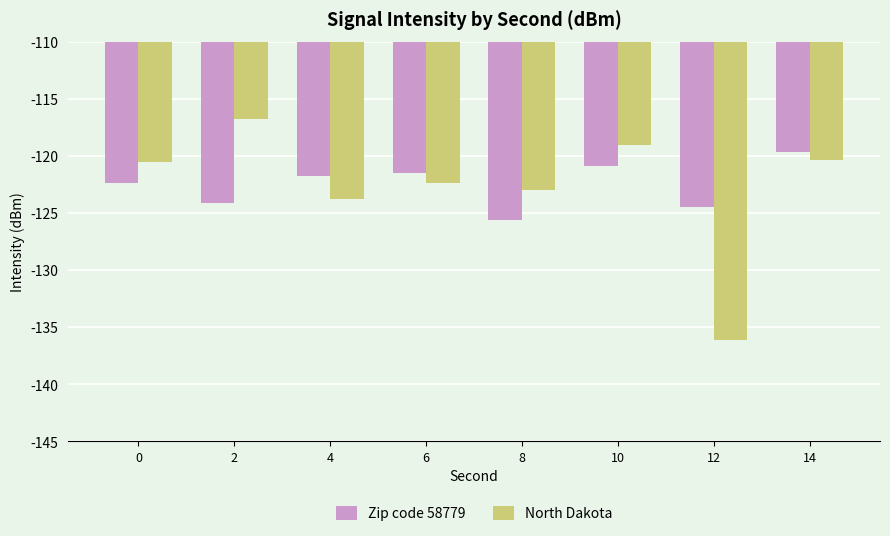

Which series changed the most between 8 and 10?

Zip code 58779